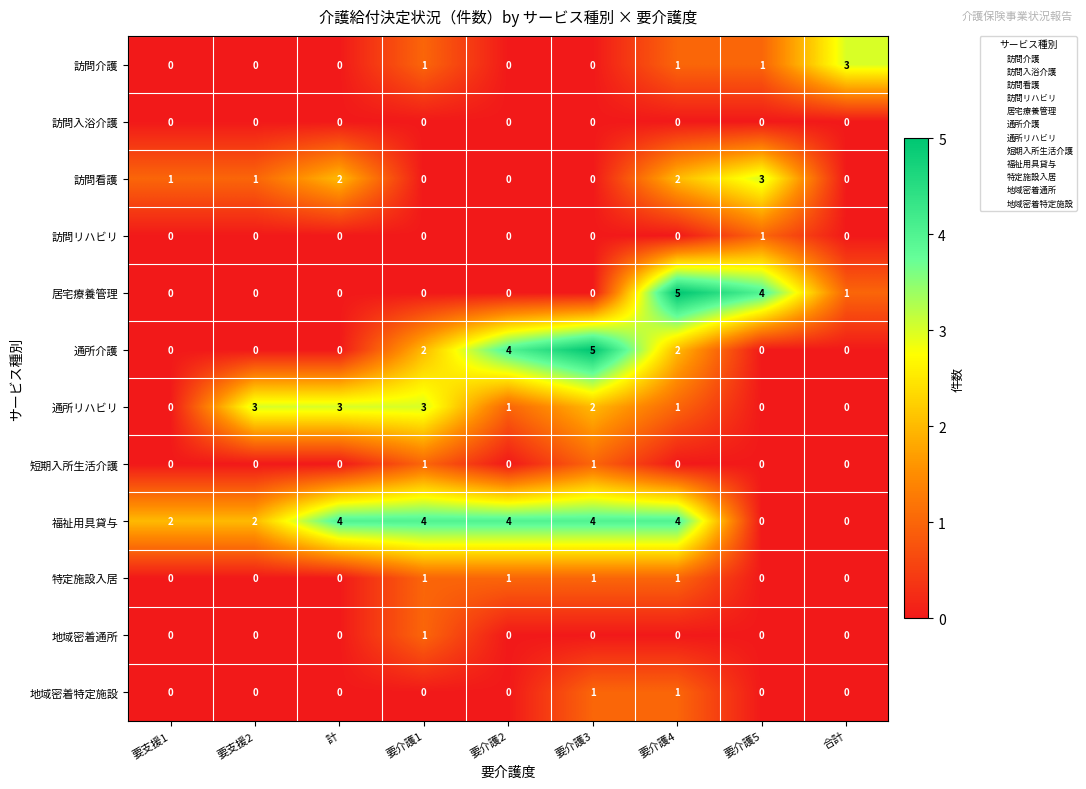

Count the 通所介護 values in the range 0 to 2.

7